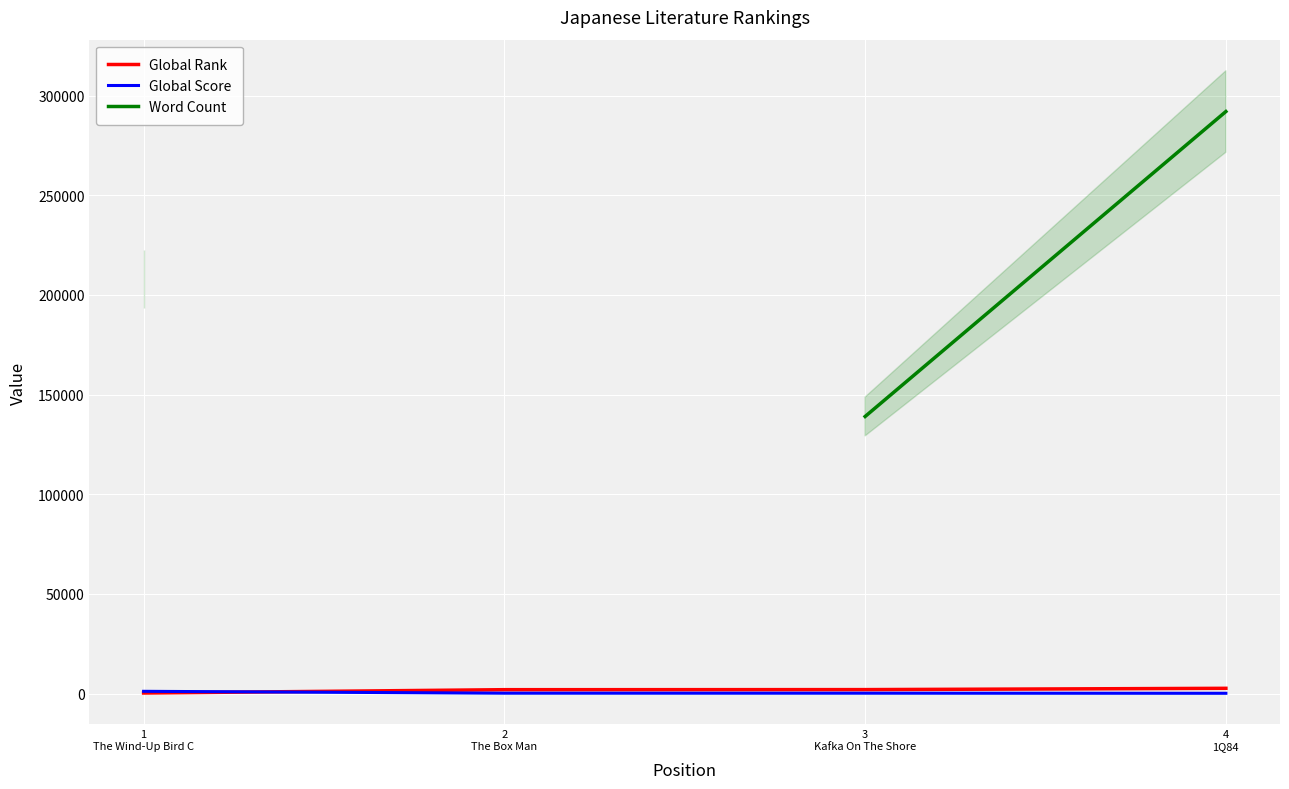

What is the label of the 3rd point from the right?

2
The Box Man